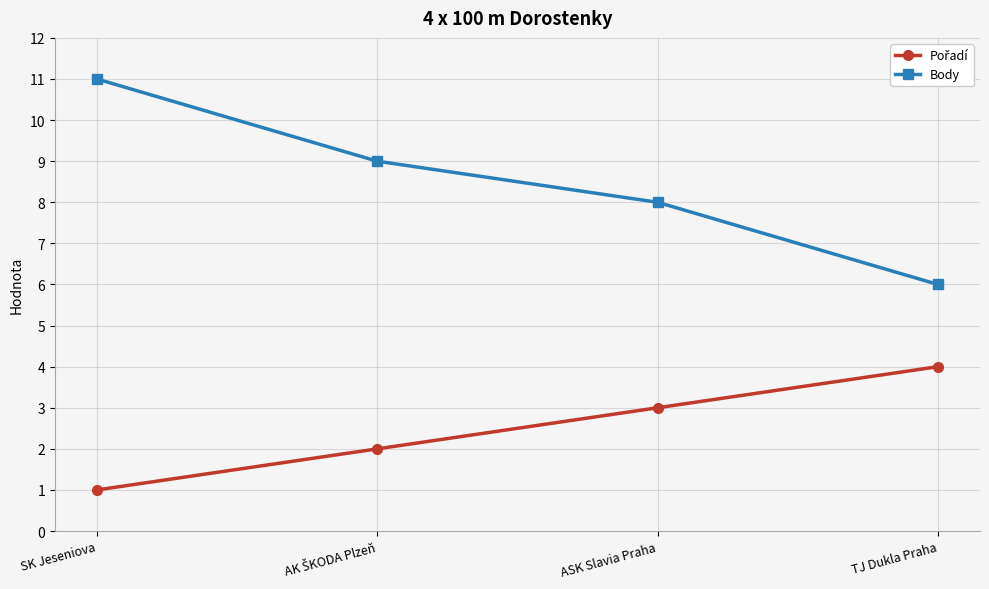

At which category is the sum across all series the highest?

SK Jeseniova